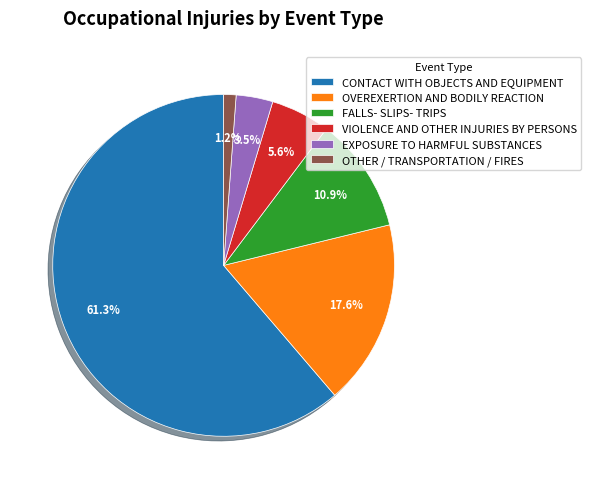

Which category accounts for the majority?

CONTACT WITH OBJECTS AND EQUIPMENT